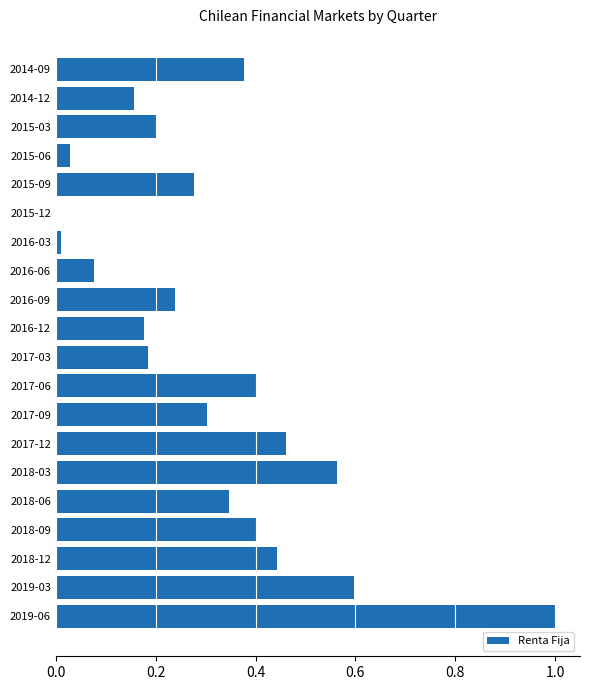

Is it true that the value at 2014-12 is 0.0?

False